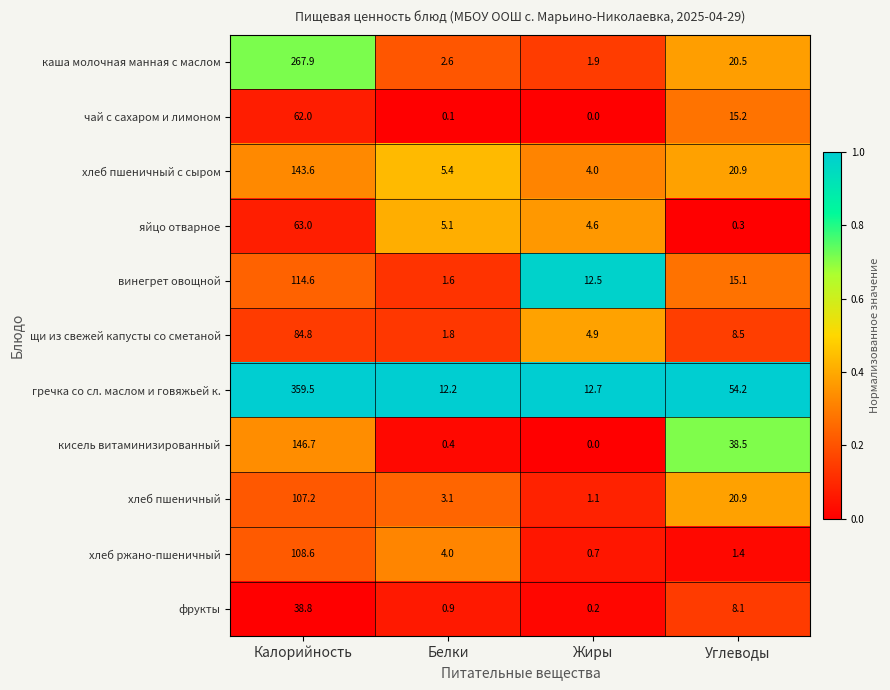

What value does the щи из свежей капусты со сметаной series have at Углеводы?

8.5